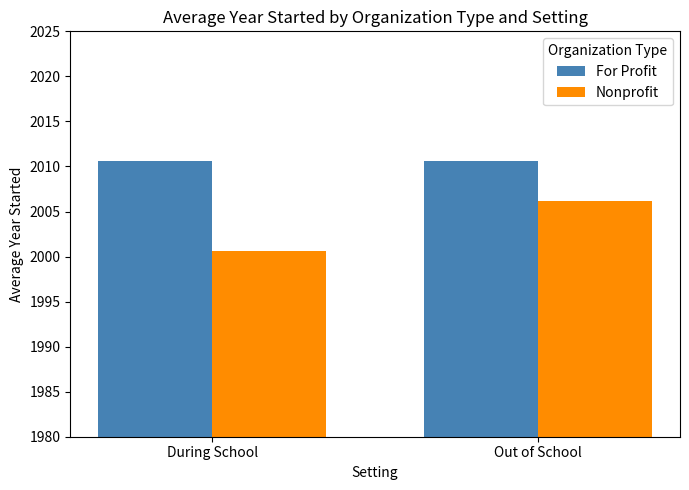

Reading right to left, what are all the values shown in this chart?

For Profit: 2010.6	2010.6
Nonprofit: 2006.1	2000.7